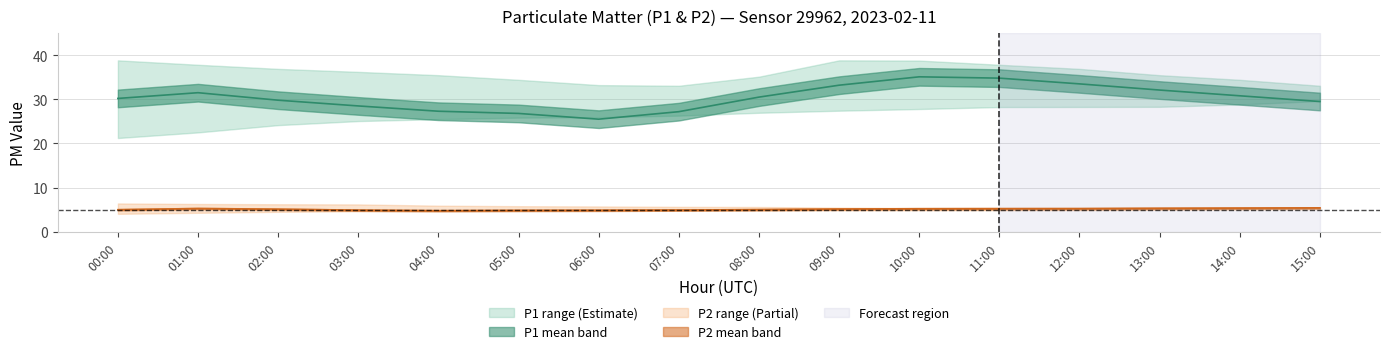

How many data points in P2_mean are above 5?

9